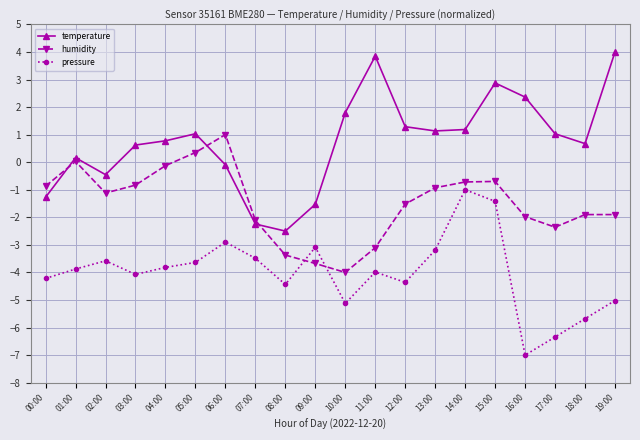

After their last crossing, which series has the higher values: temperature or humidity?

temperature